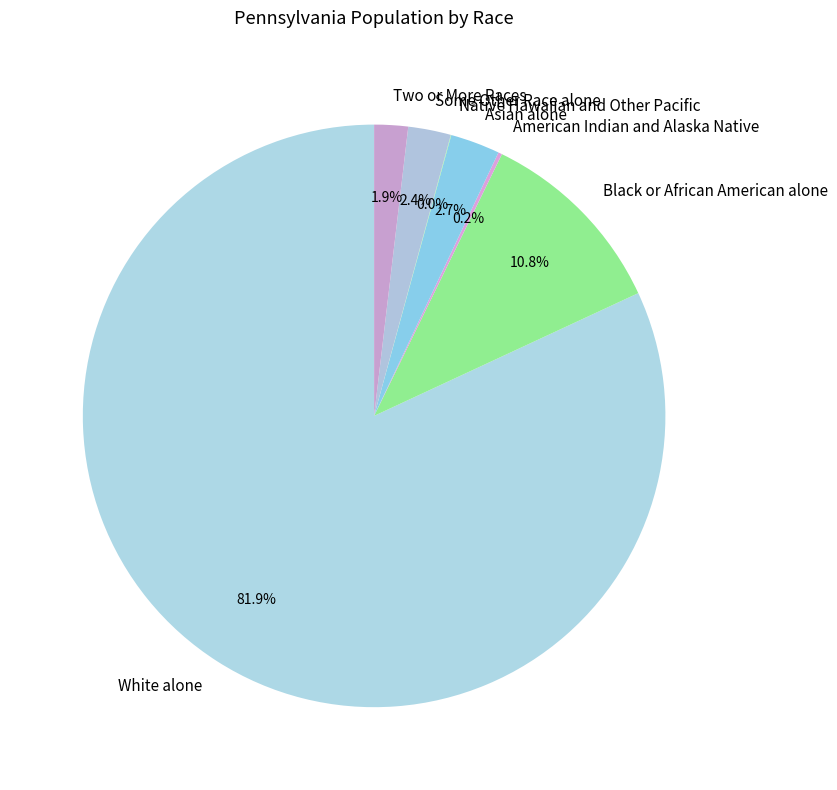

Approximately how many times larger is the value at Two or More Races compared to Asian alone?

0.7